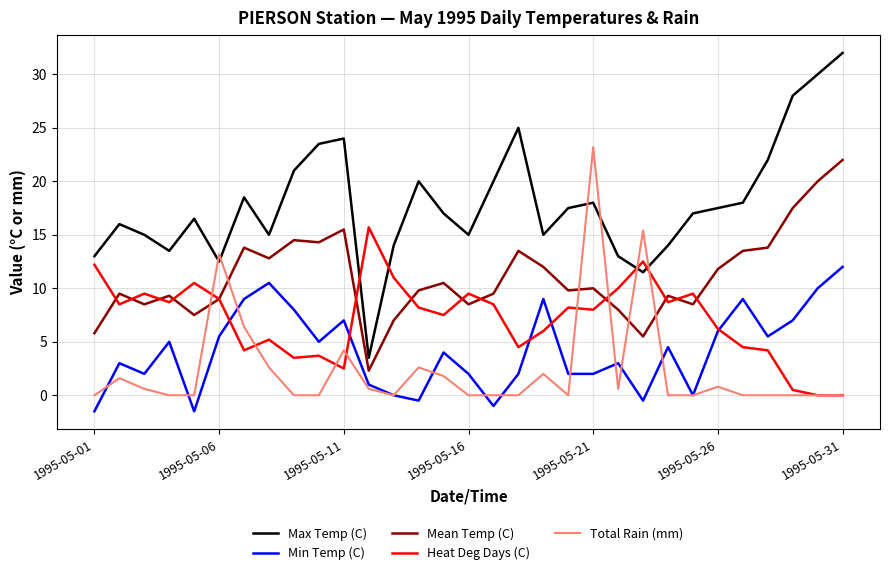

What is the smallest value displayed?

-1.5